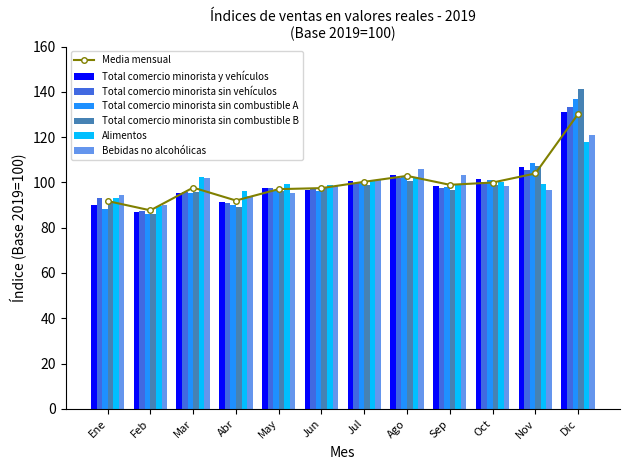

The Alimentos series shows 144.2 at Feb. True or false?

False